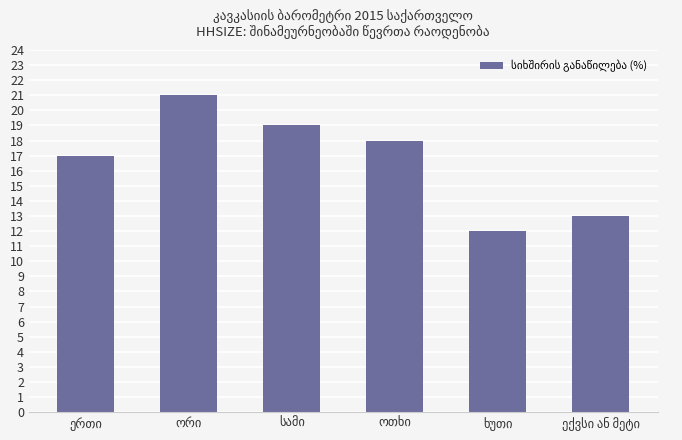

What is the maximum value shown in the chart?

21